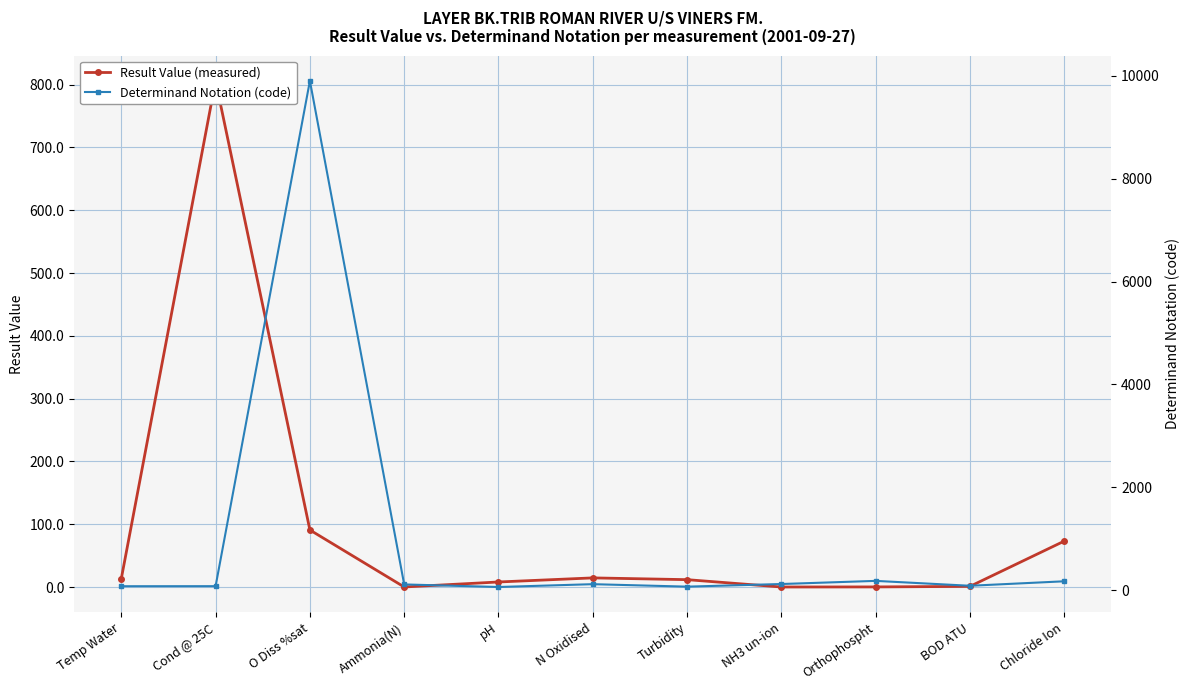

Which series has the largest range (max minus min)?

Determinand Notation (code)